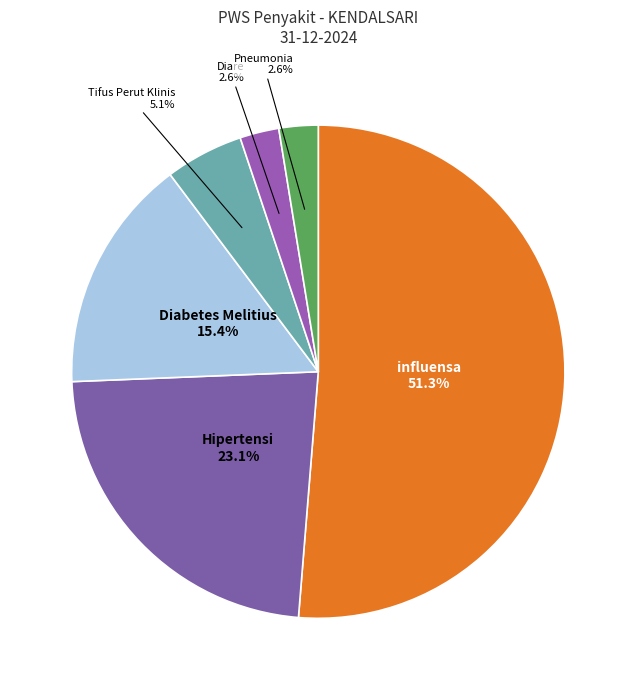

Which has a higher value, Hipertensi or Diabetes Melitius?

Hipertensi